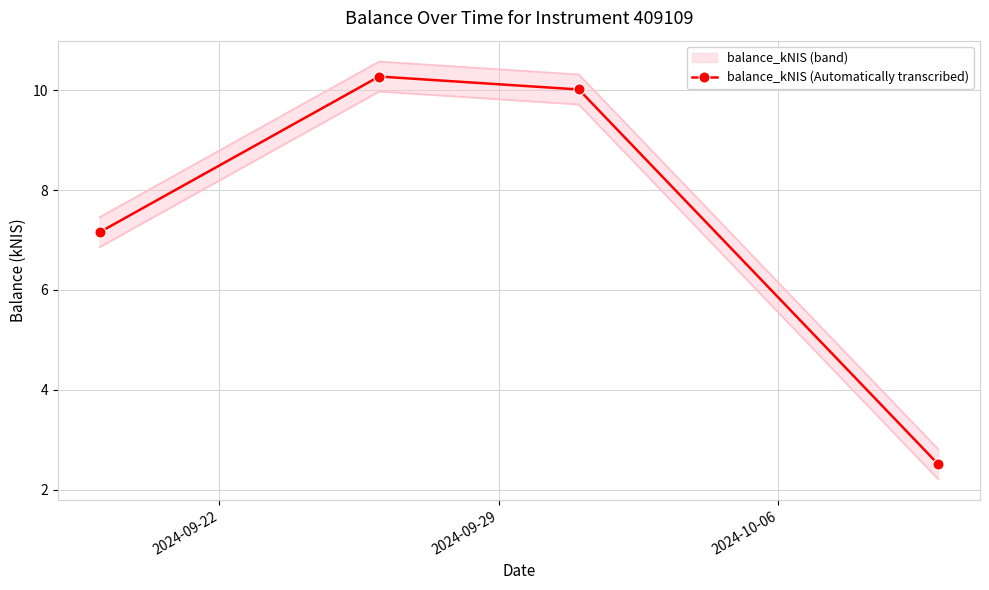

Reading right to left, list all the values displayed in this chart.

2.5	10.0	10.3	7.2